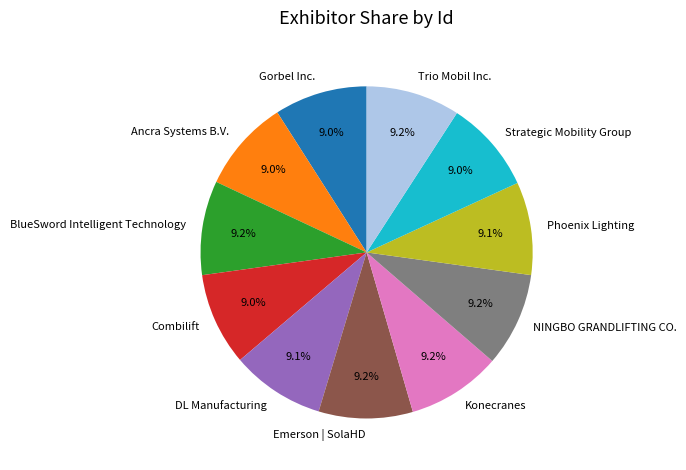

Is there any slice that represents more than half of the pie?

No